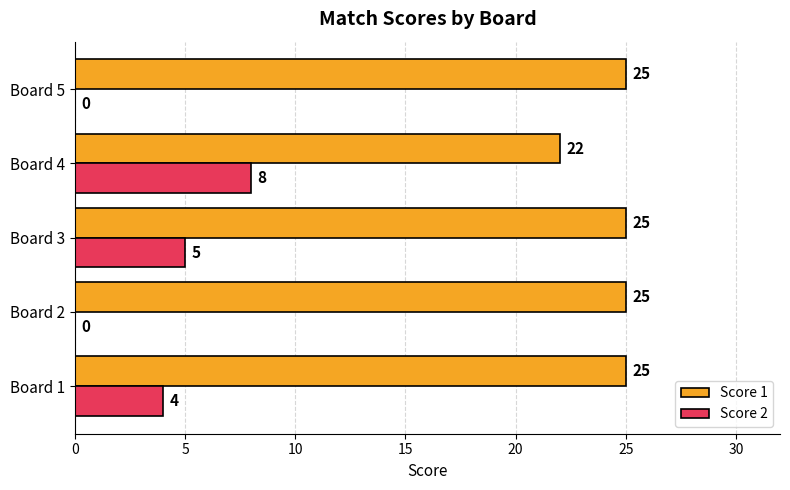

What is the sum of the Score 1 values at Board 4 and Board 3?

47